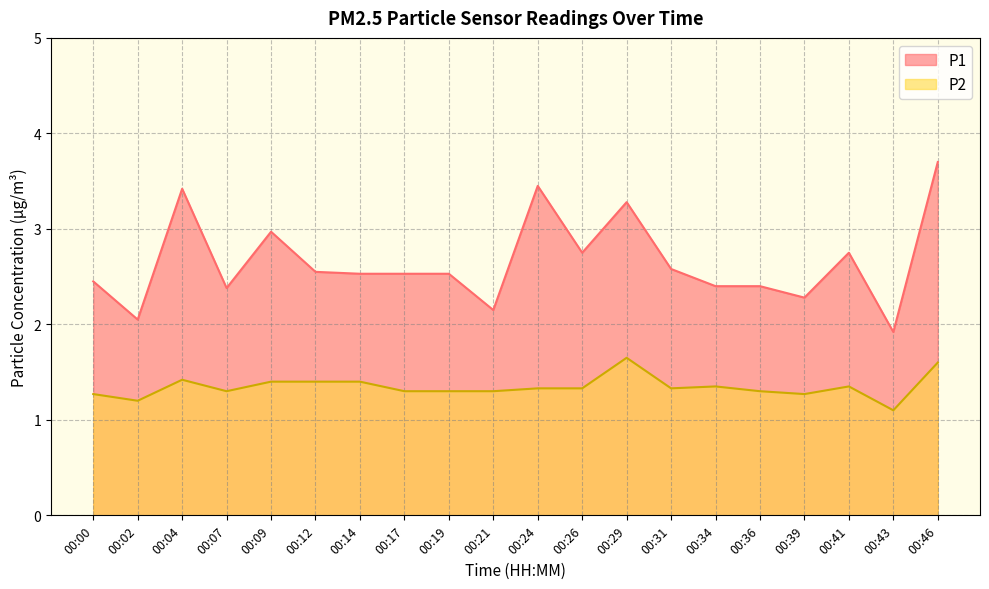

At which label does P1 reach its peak?

00:46